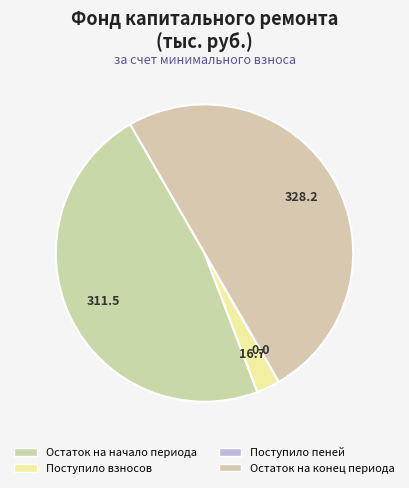

Is the sum of Поступило пеней and Остаток на конец периода greater than half?

Yes